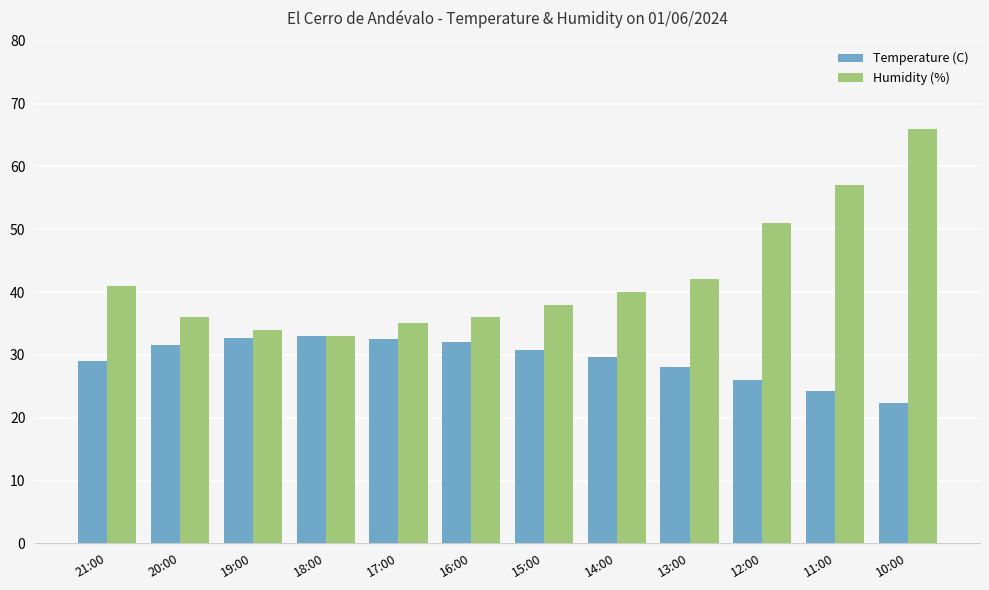

What is the total value across all series at 19:00?

66.7